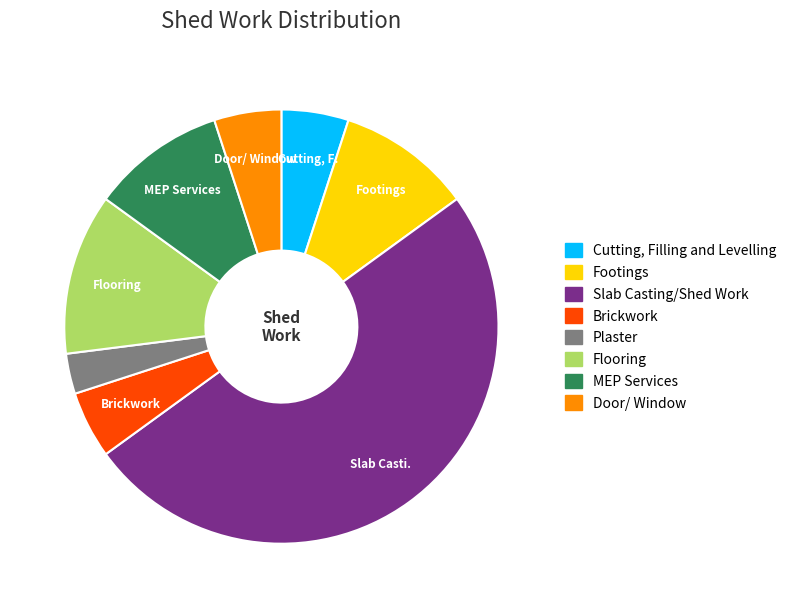

Count the number of slices in the pie.

8